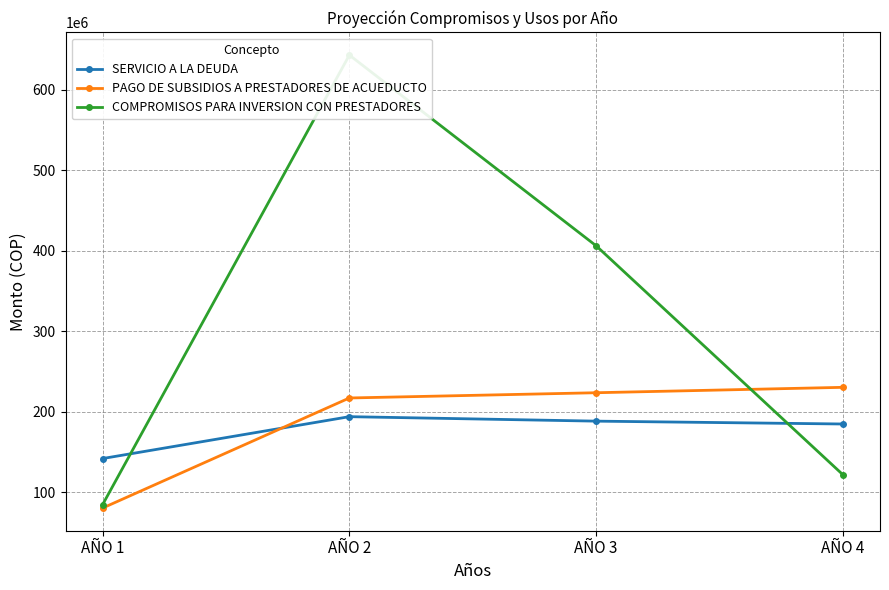

Does the chart display data point markers on the line(s)?

Yes